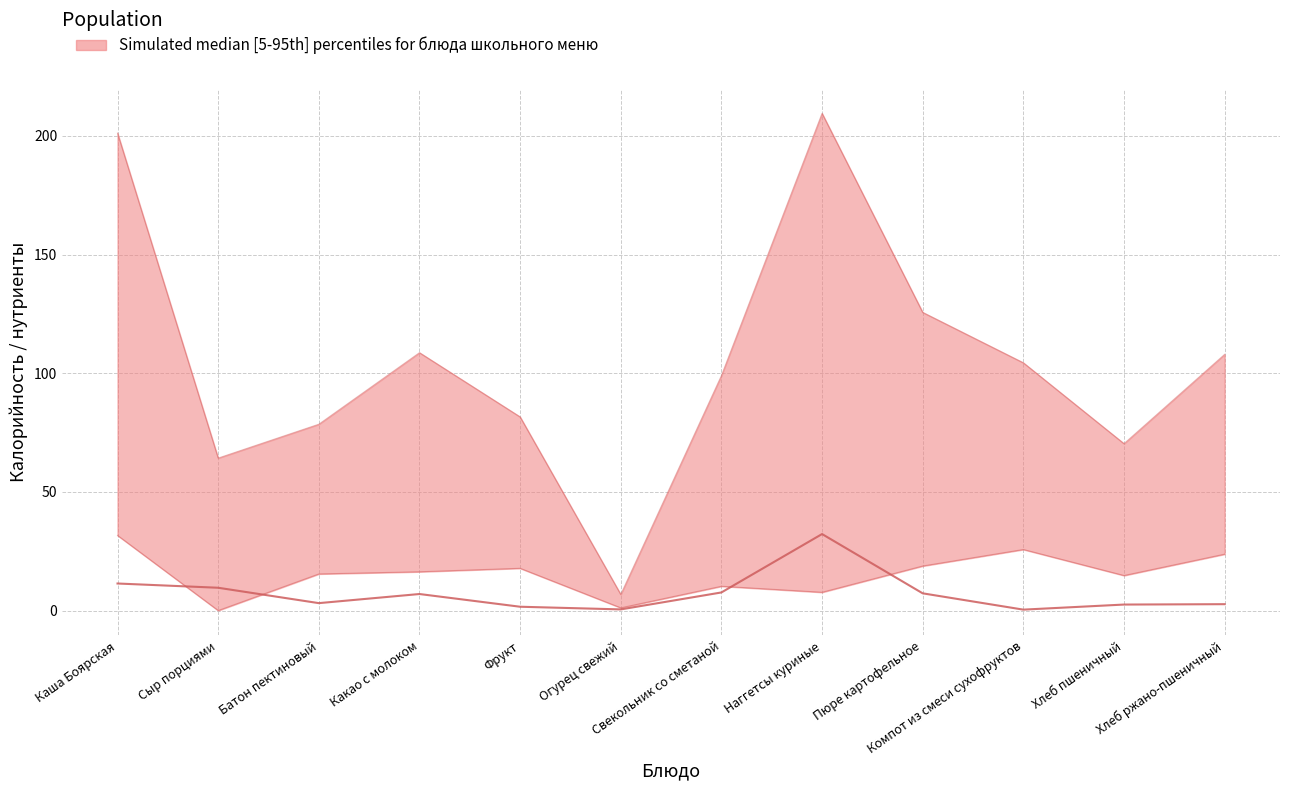

What is the total value across all series at Хлеб ржано-пшеничный?

131.7